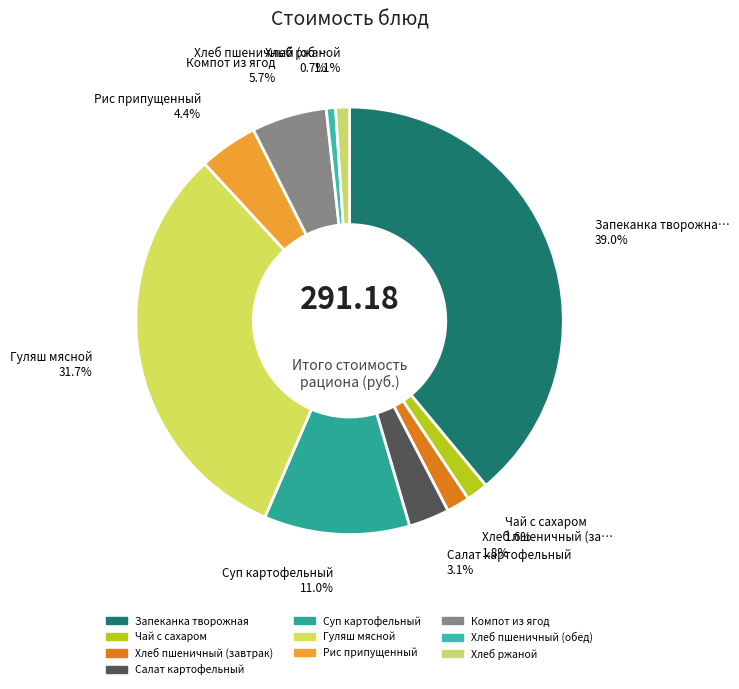

Count the number of slices in the pie.

10